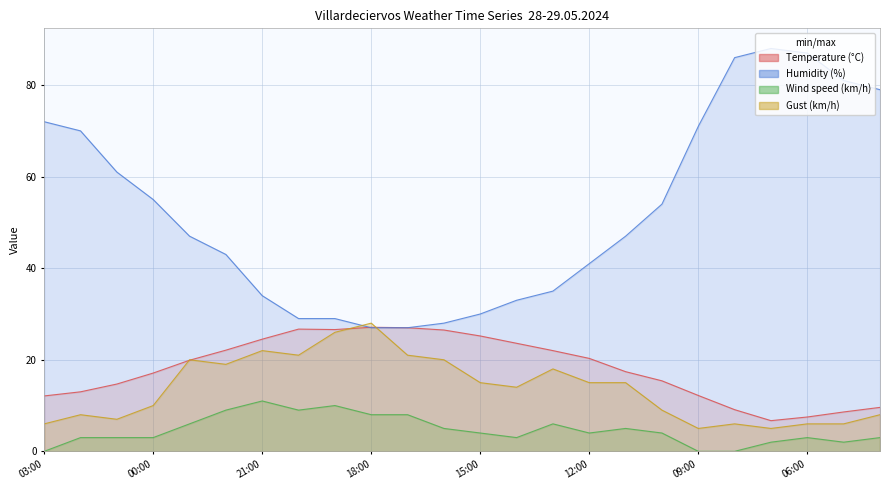

Which series has the widest spread of values?

Humidity (%)